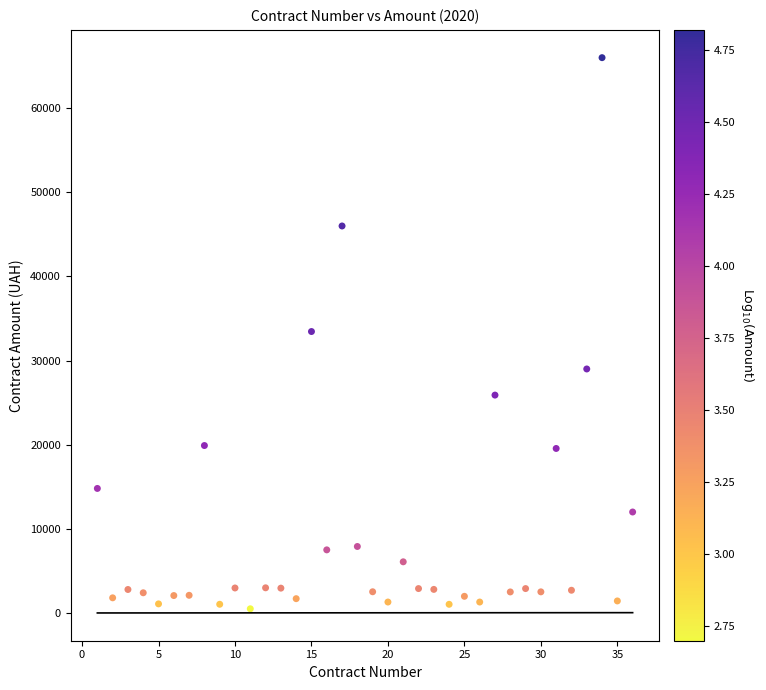

What is the range of Y values (max minus min)?

65502.0